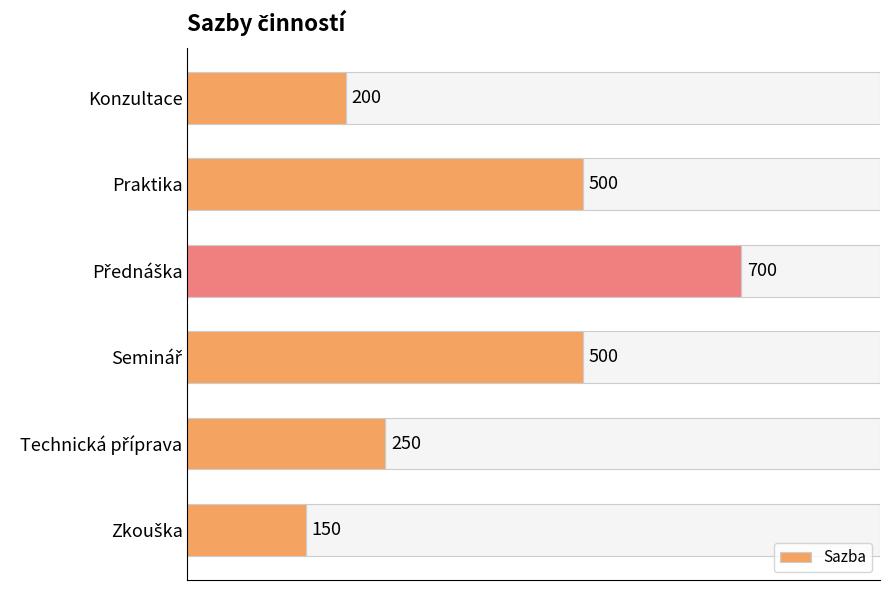

How many bars are there in total?

6